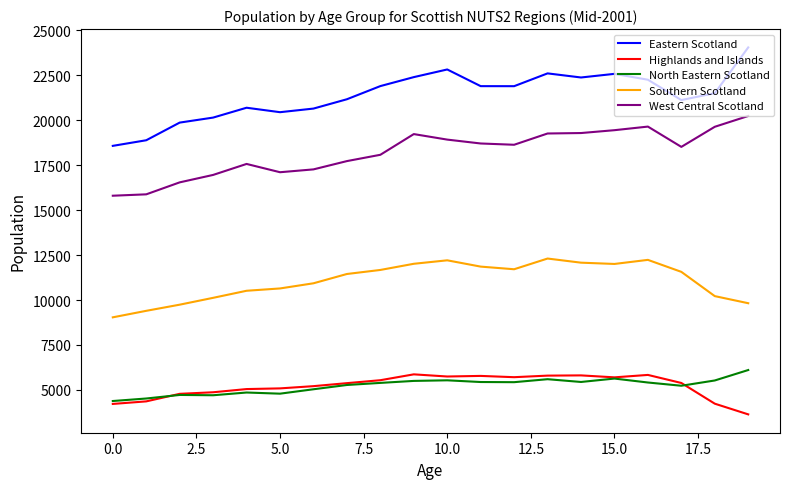

List the series in order of their peak value, lowest first.

Highlands and Islands, North Eastern Scotland, Southern Scotland, West Central Scotland, Eastern Scotland